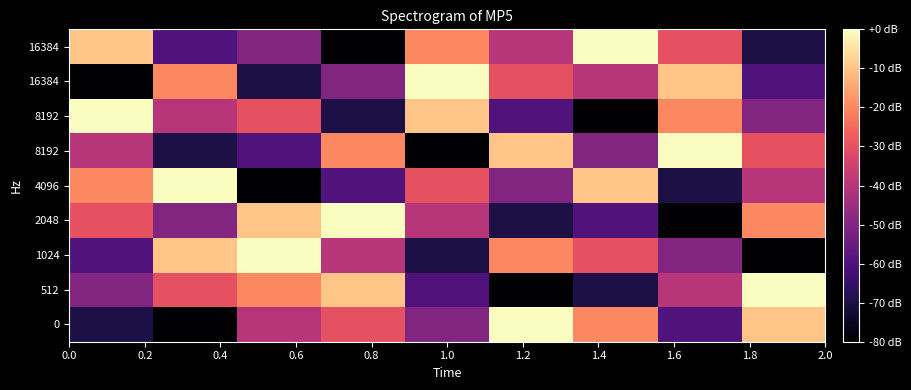

Count the number of data series in this chart.

9